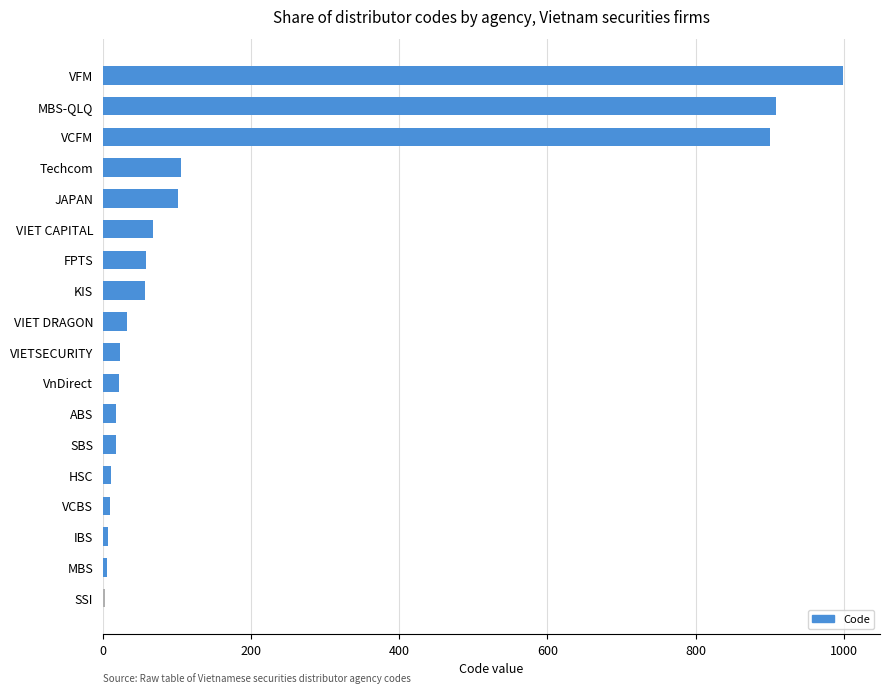

What is the maximum value shown in the chart?

999